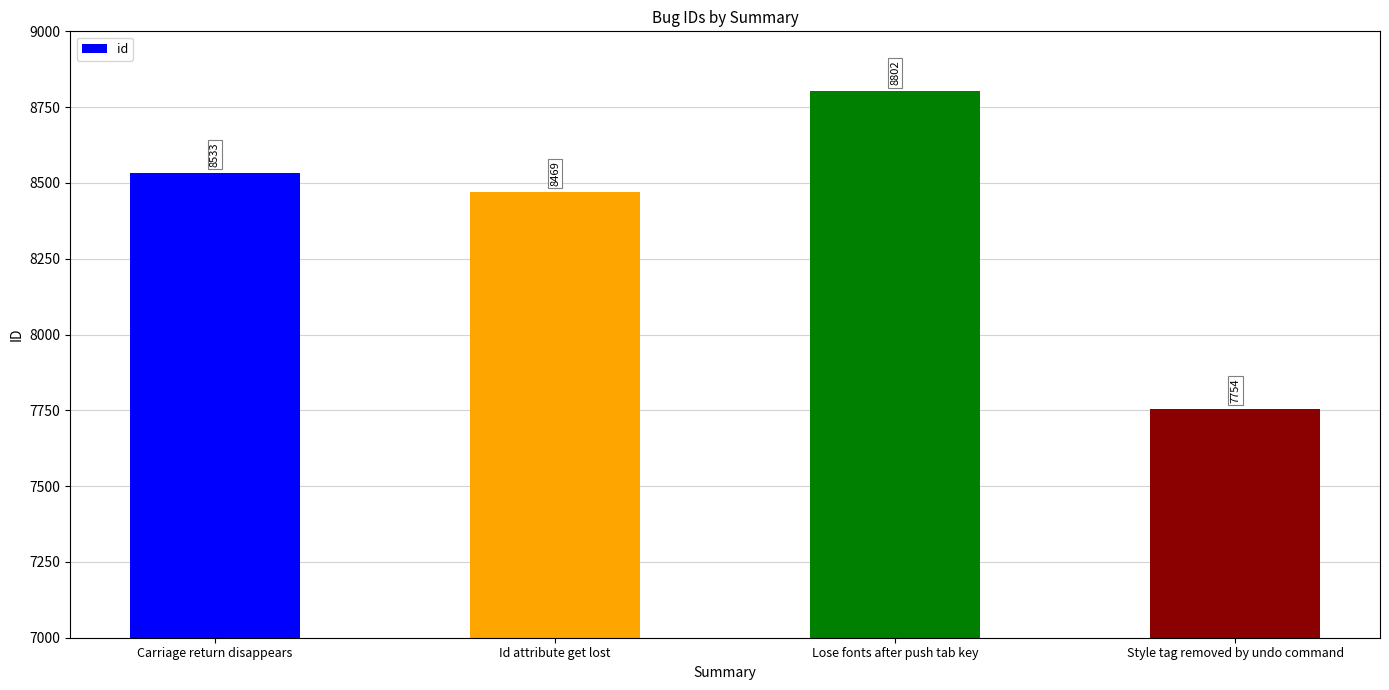

How many data points does each series have?

4